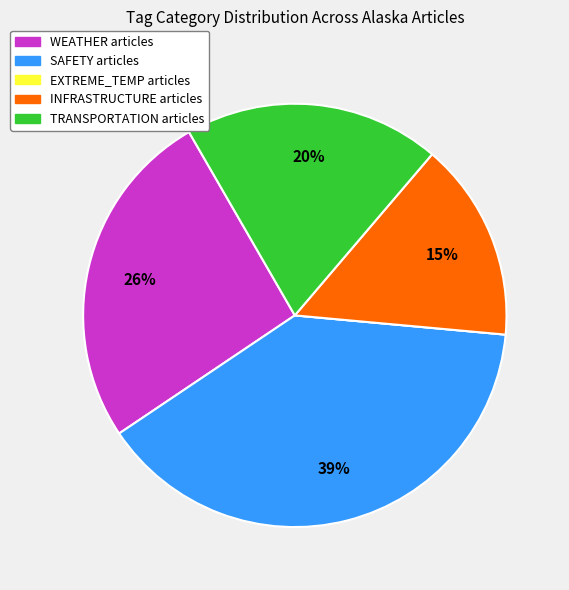

Combined, do WEATHER and SAFETY account for over 50%?

Yes